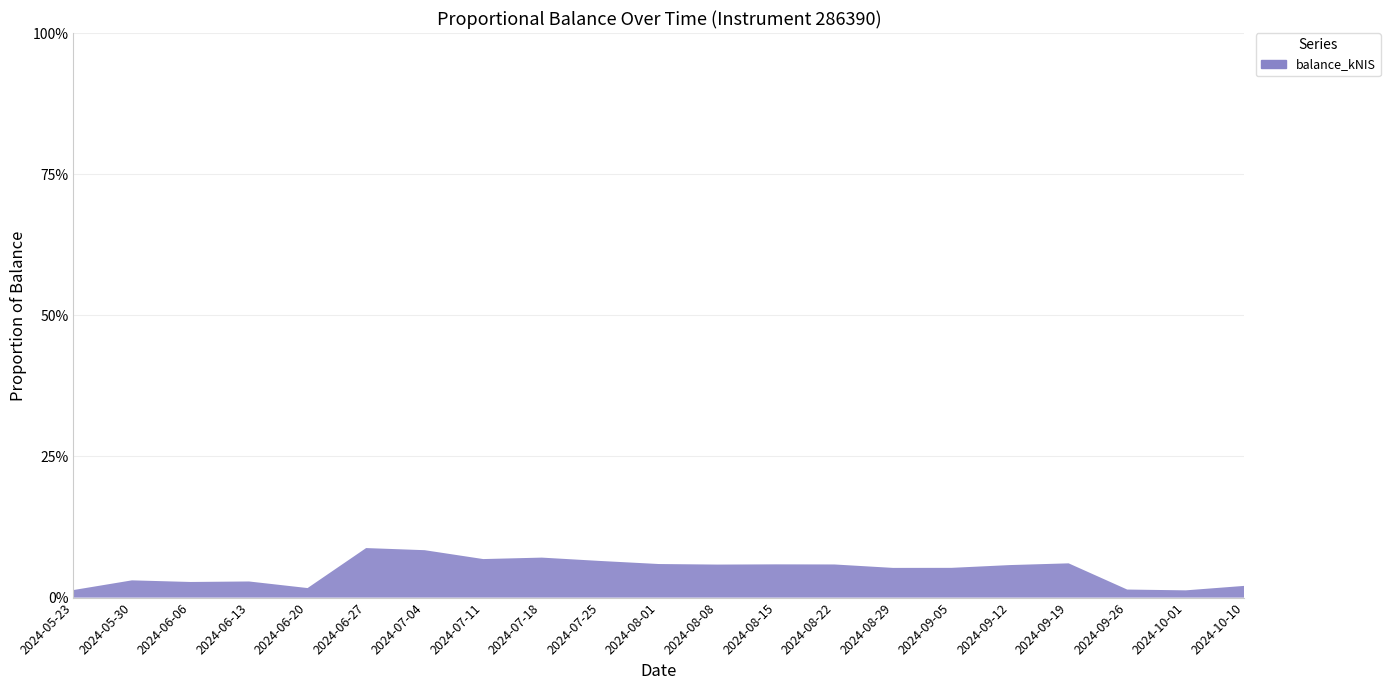

Reading right to left, what are all the values shown in this chart?

3625.8	2245.3	2495.4	10602.1	10067.0	9207.6	9190.9	10253.3	10288.1	10218.9	10388.5	11335.6	12373.4	11923.0	14671.5	15327.0	2952.4	4992.2	4835.9	5338.8	2336.5